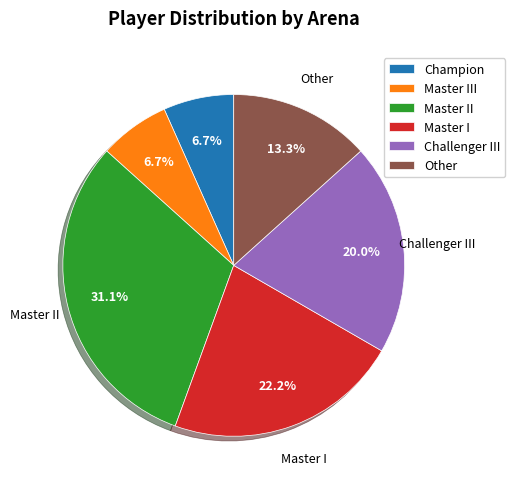

Is there any slice that represents more than half of the pie?

No